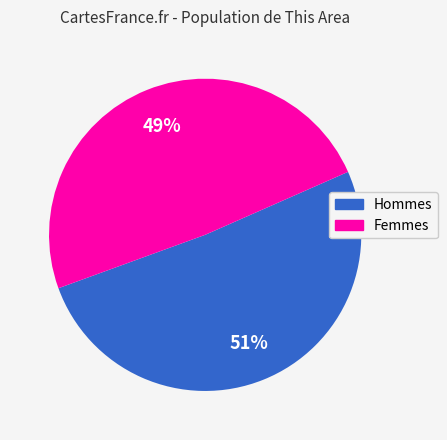

How many segments does this pie chart have?

2